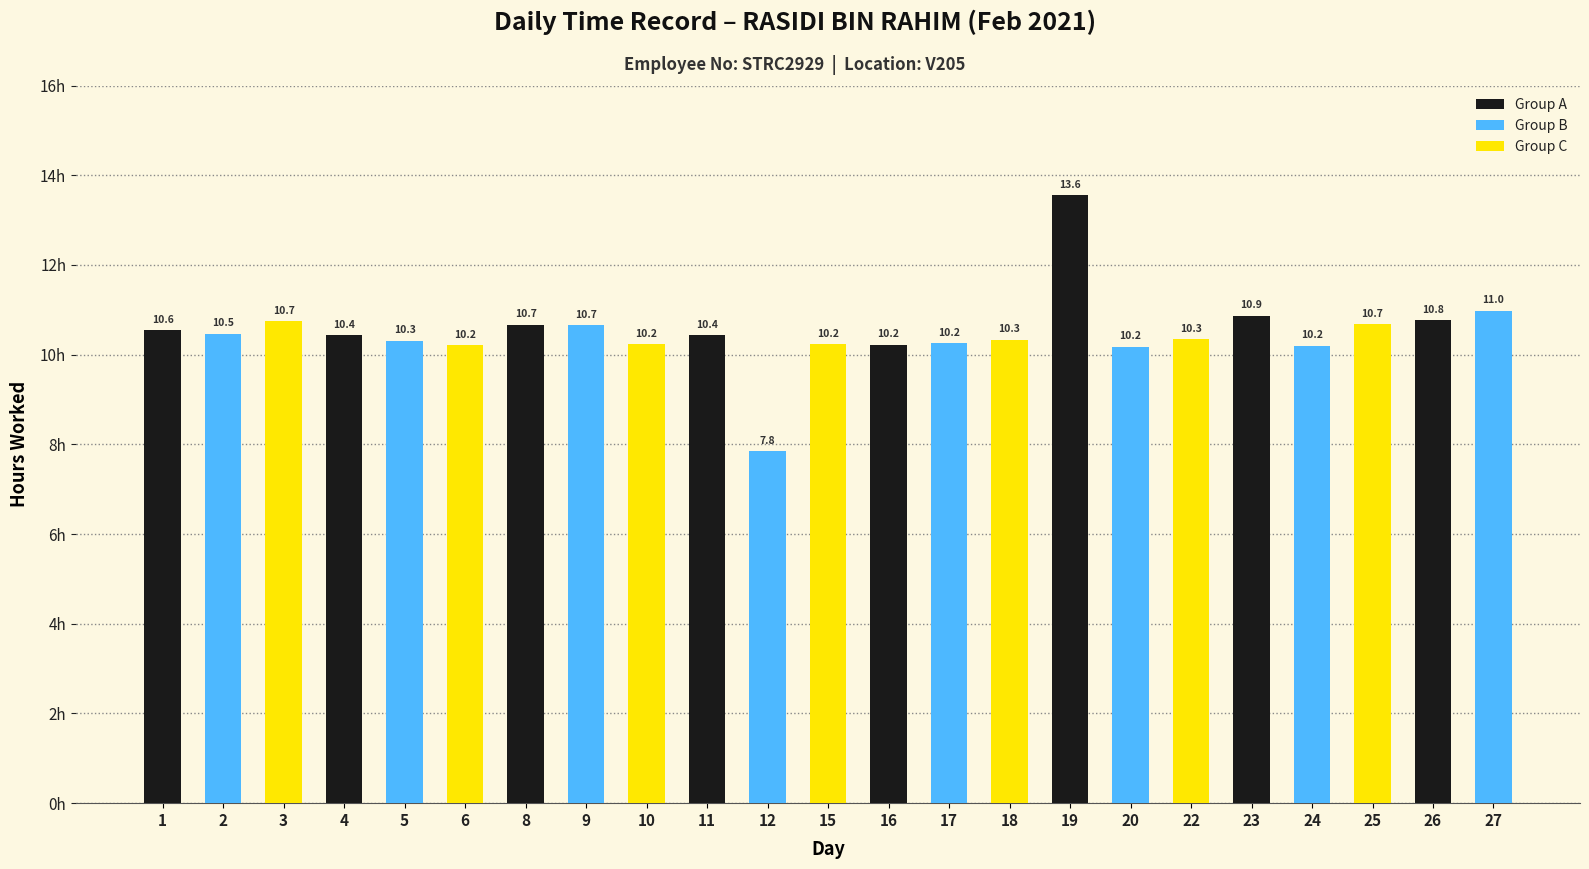

Approximately how many times larger is the value at 17 compared to 24?

1.0